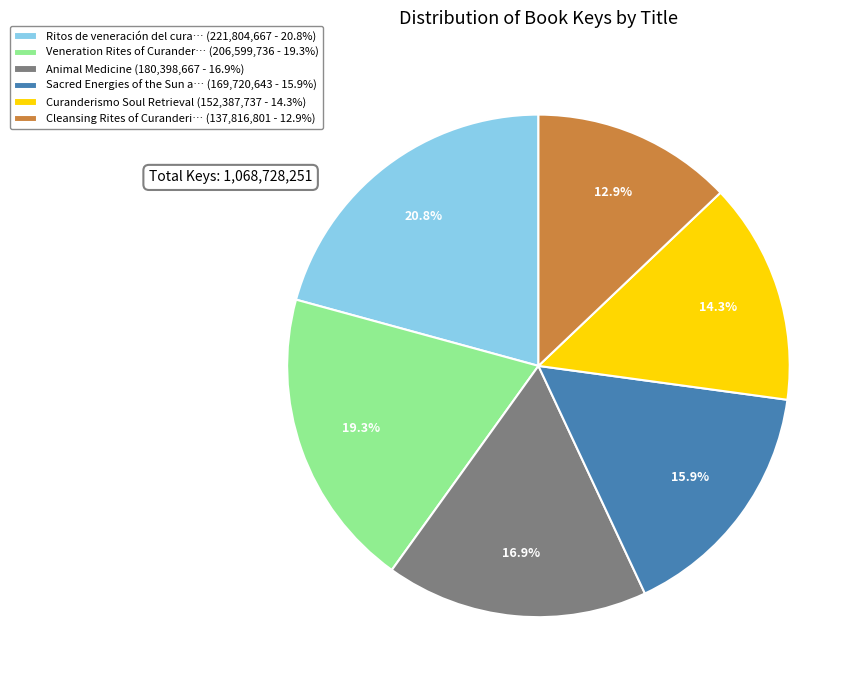

What is the smallest slice in the pie chart?

Cleansing Rites of Curanderi… (137,816,801 - 12.9%)